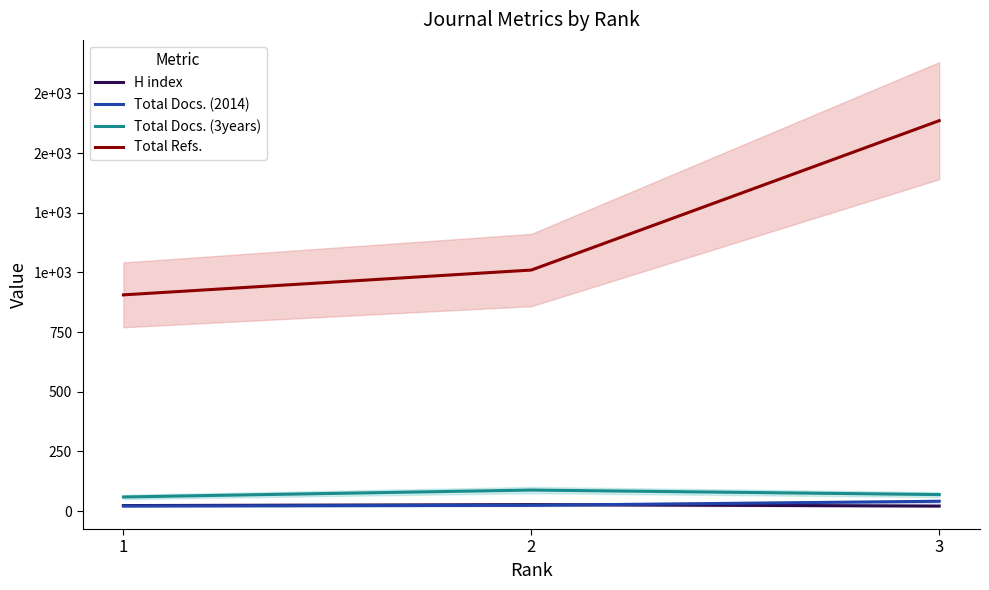

Reading left to right, transcribe all the data shown in this chart.

H index: 1=23	2=27	3=21
Total Docs. (2014): 1=21	2=24	3=41
Total Docs. (3years): 1=59	2=88	3=69
Total Refs.: 1=906	2=1010	3=1636